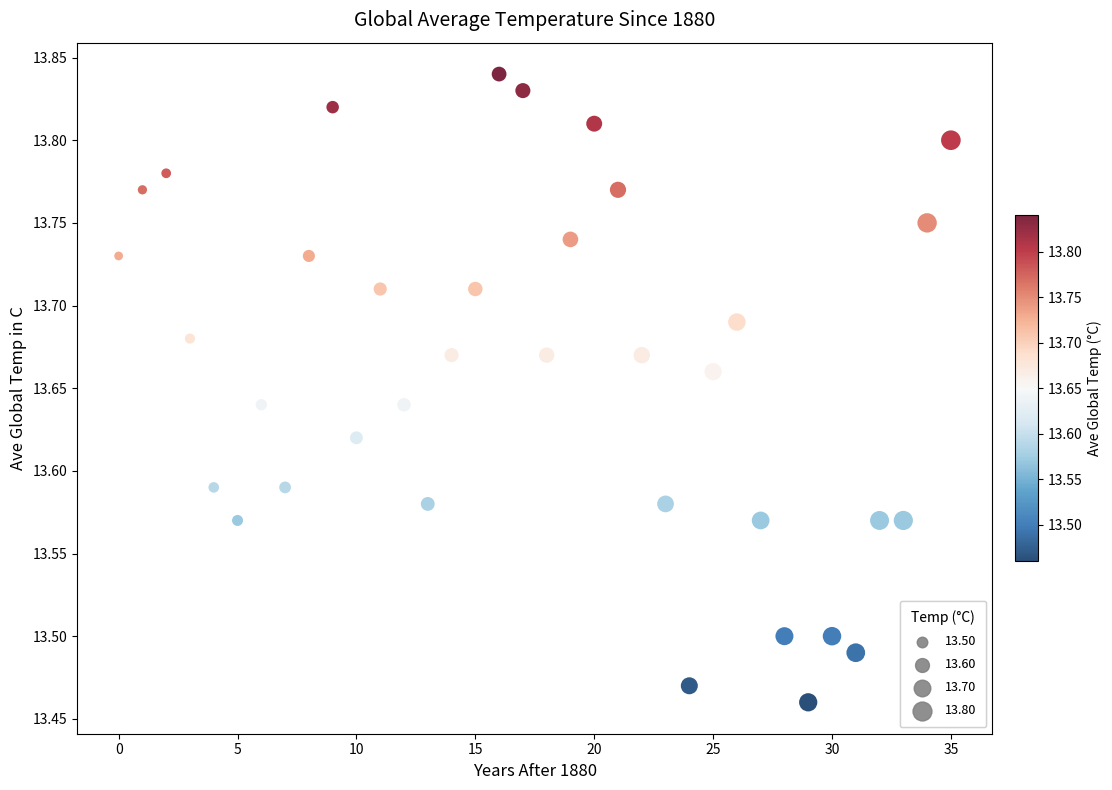

What is the range of Y values (max minus min)?

0.4